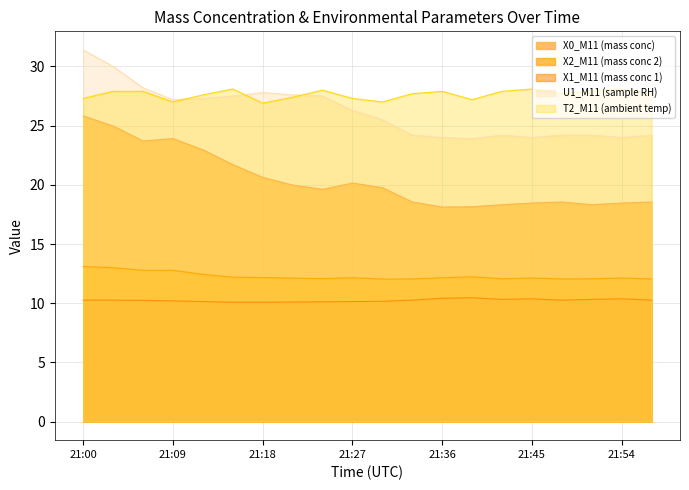

What is the maximum value shown in the chart?

31.4